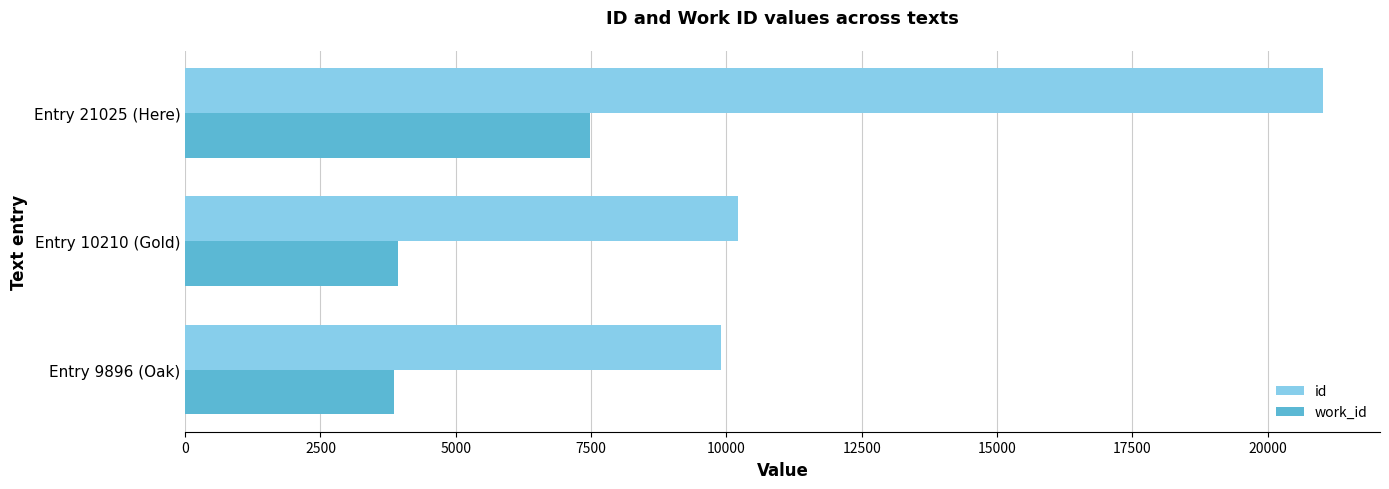

Where is work_id nearest to the value 5664?

Entry 10210 (Gold)